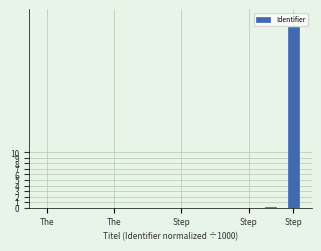

What is the greatest value displayed?

32.6